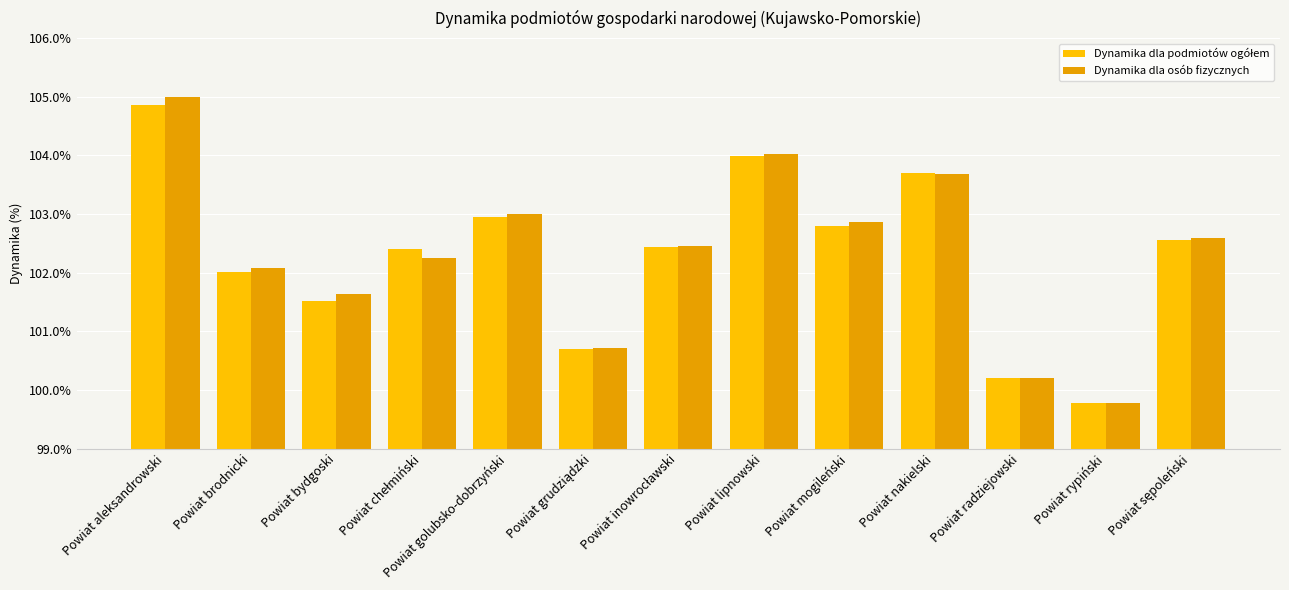

Is it true that Dynamika dla osób fizycznych equals 37.4 at Powiat nakielski?

False